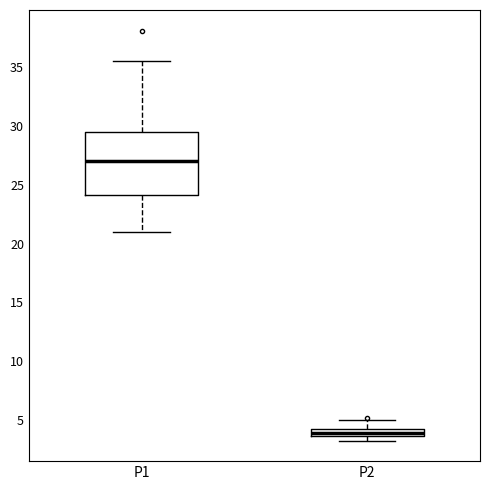

Which box's median line is the highest?

P1